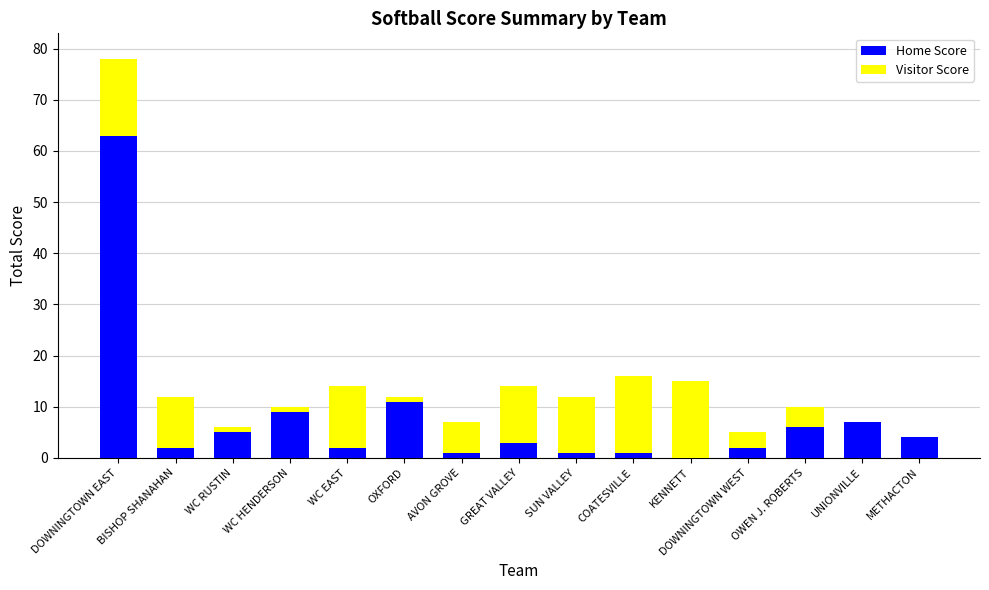

At which label is Home Score closest to 31?

OXFORD